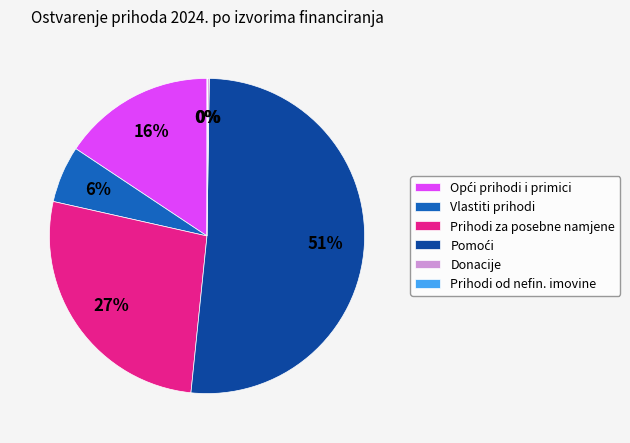

True or false: Prihodi za posebne namjene accounts for 27% of the total.

True